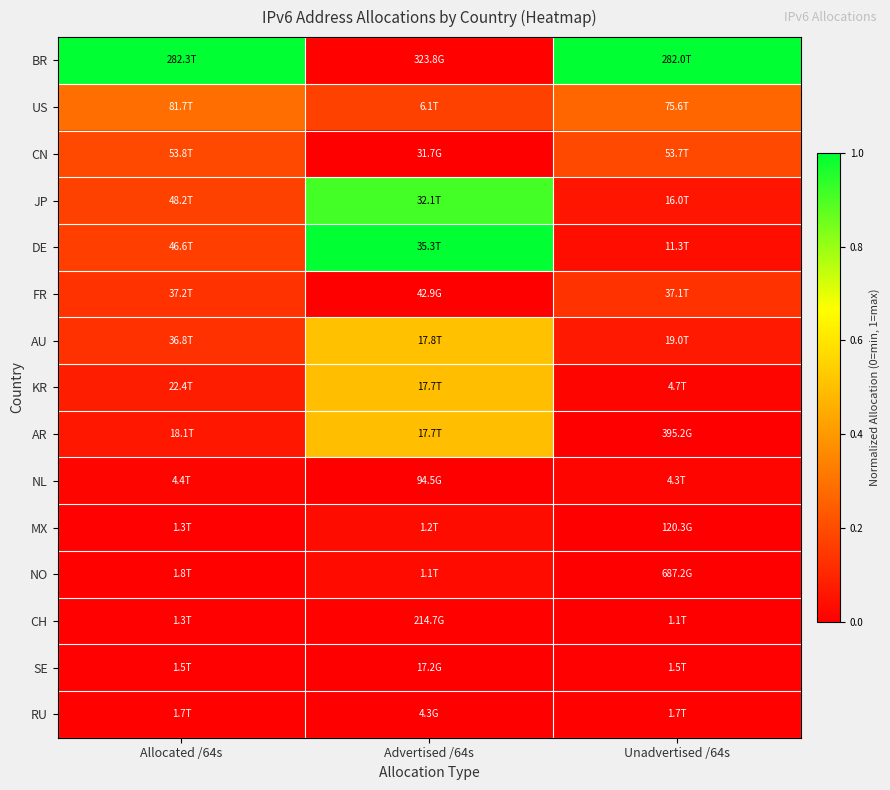

Which series changed the most between Allocated /64s and Advertised /64s?

BR